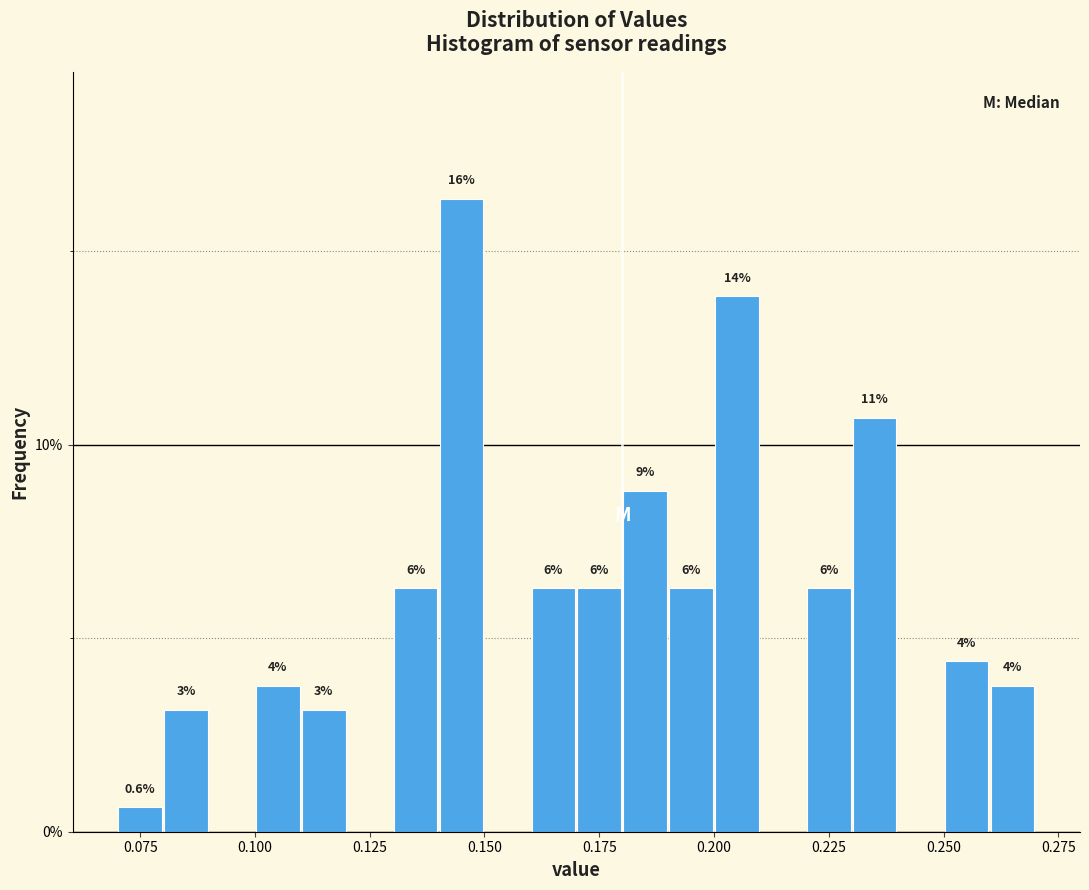

Around what value on the x-axis is the tallest bar? Give the approximate position of its centre, as read against the axis.

0.145